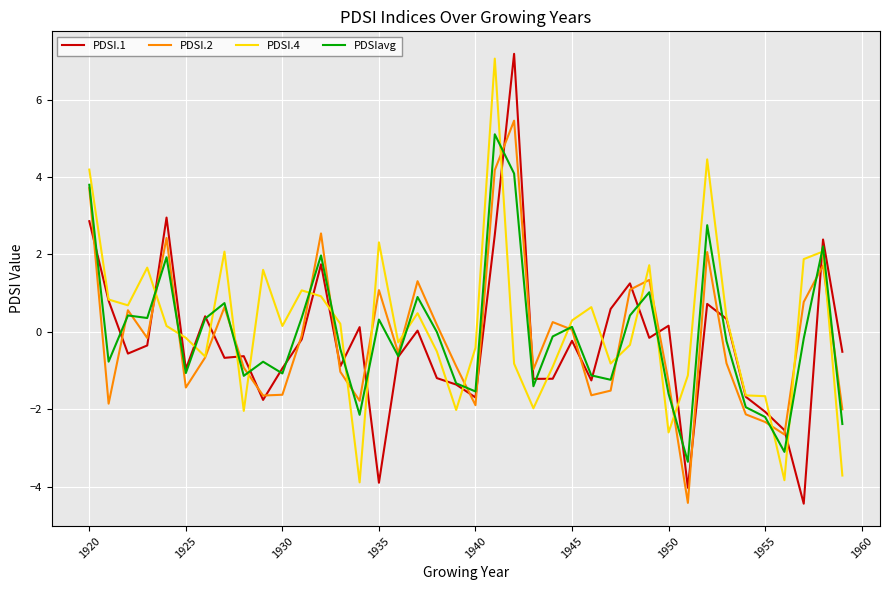

What is the lowest value of the PDSI.4 series?

-3.9